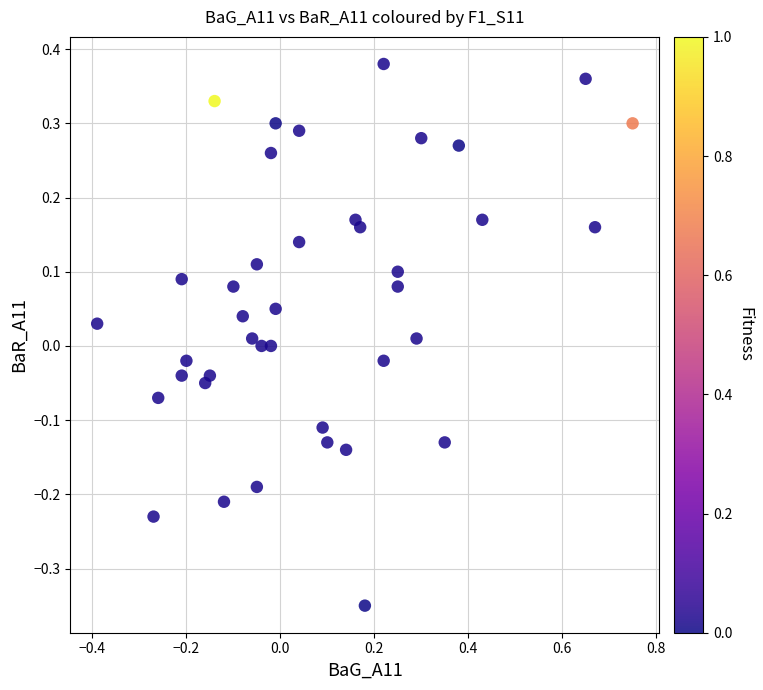

What is the range of X values (max minus min)?

1.1